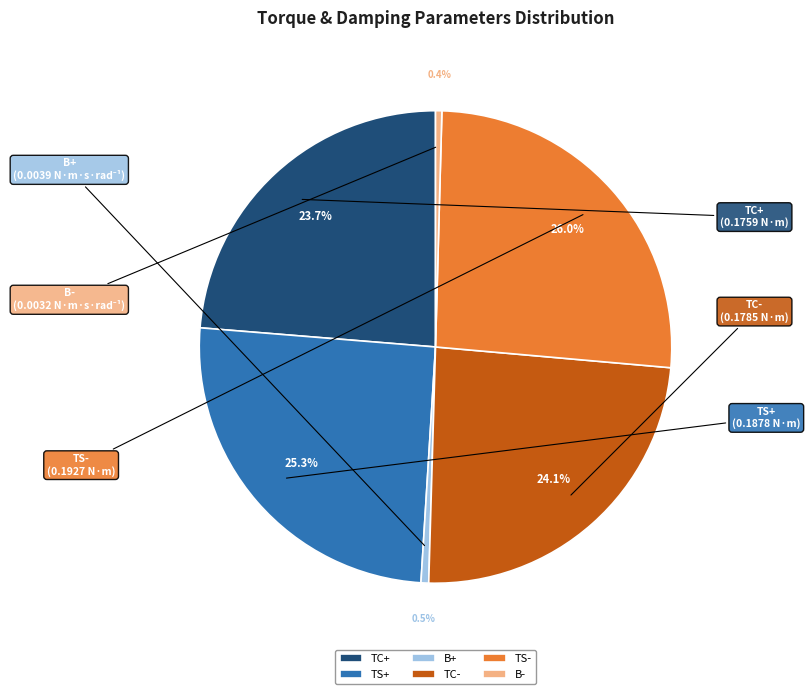

Which slice is the largest?

TS-